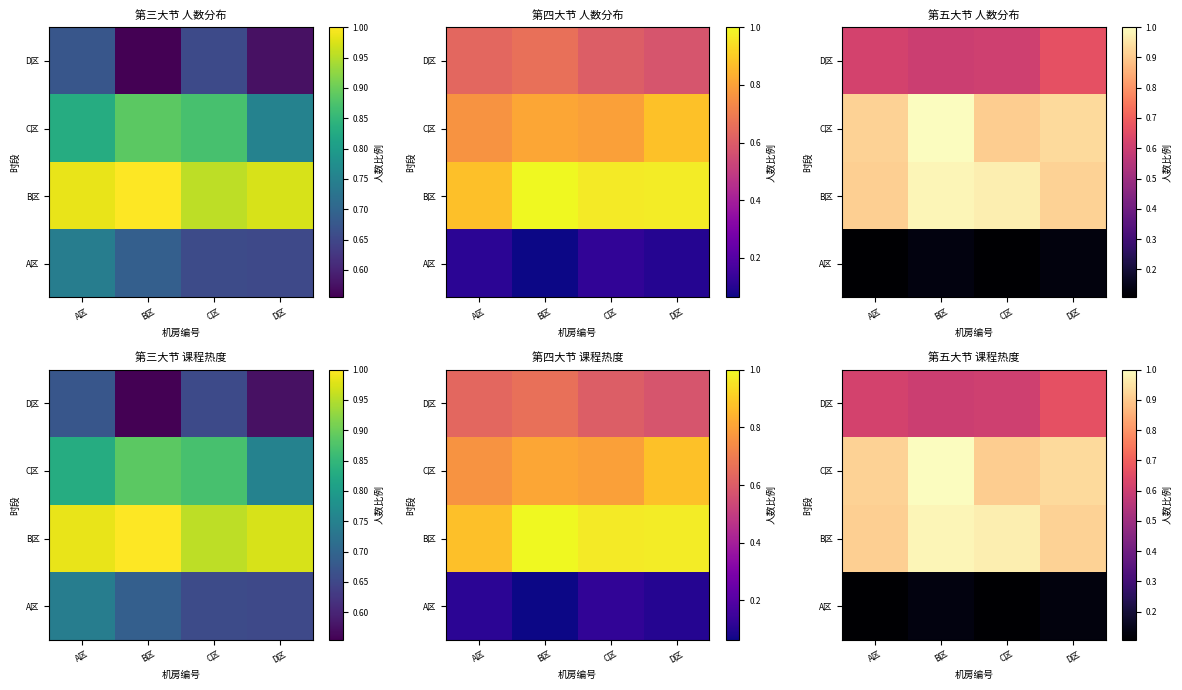

How many series are shown in this chart?

4